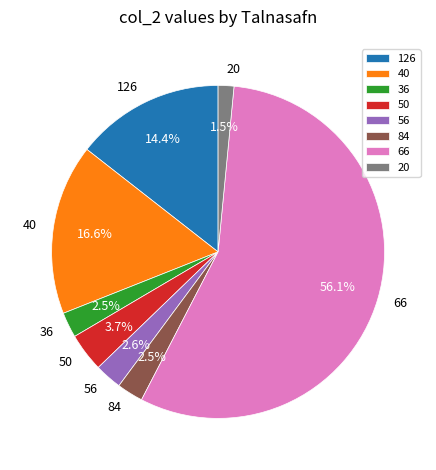

To the nearest percent, what percentage of the pie is 40?

17%